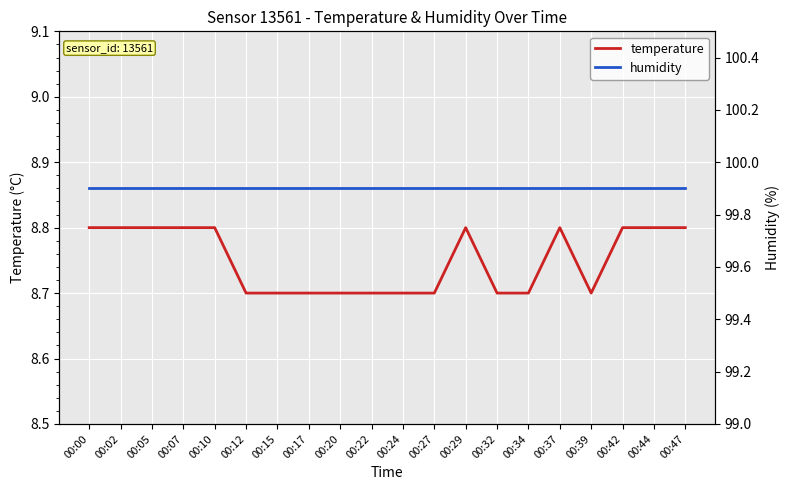

Reading left to right, what are all the values shown in this chart?

temperature: 00:00=8.8	00:02=8.8	00:05=8.8	00:07=8.8	00:10=8.8	00:12=8.7	00:15=8.7	00:17=8.7	00:20=8.7	00:22=8.7	00:24=8.7	00:27=8.7	00:29=8.8	00:32=8.7	00:34=8.7	00:37=8.8	00:39=8.7	00:42=8.8	00:44=8.8	00:47=8.8
humidity: 00:00=99.9	00:02=99.9	00:05=99.9	00:07=99.9	00:10=99.9	00:12=99.9	00:15=99.9	00:17=99.9	00:20=99.9	00:22=99.9	00:24=99.9	00:27=99.9	00:29=99.9	00:32=99.9	00:34=99.9	00:37=99.9	00:39=99.9	00:42=99.9	00:44=99.9	00:47=99.9